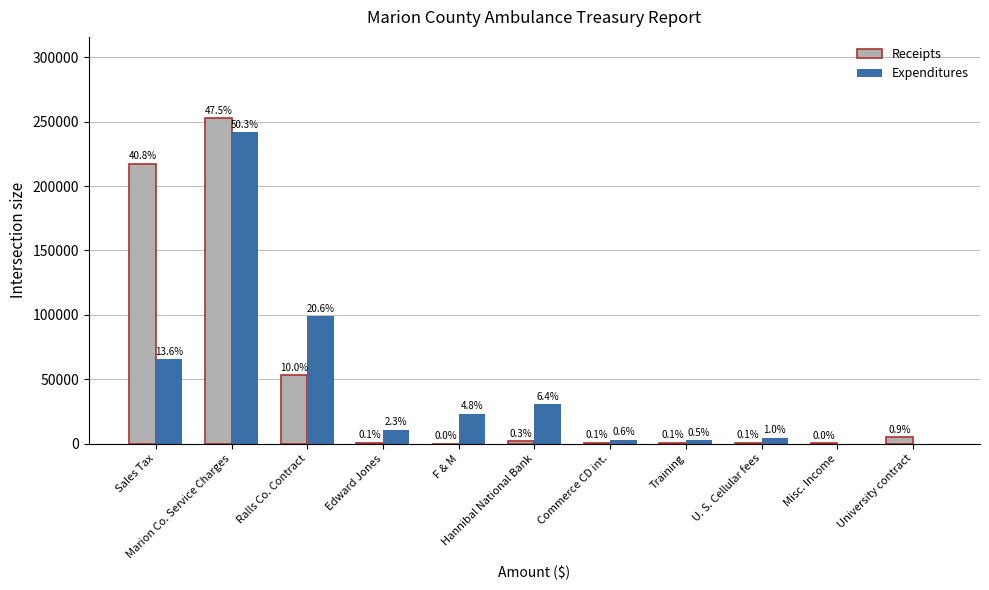

How many groups of bars are there?

11